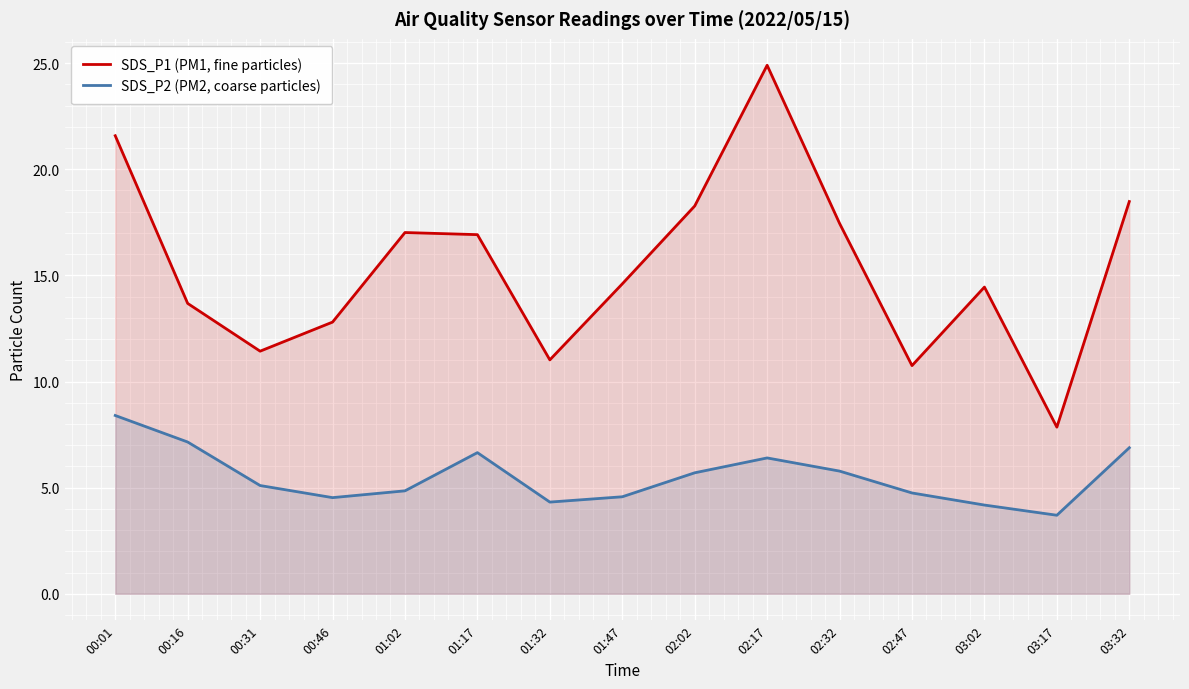

How many lines are shown in the chart?

2